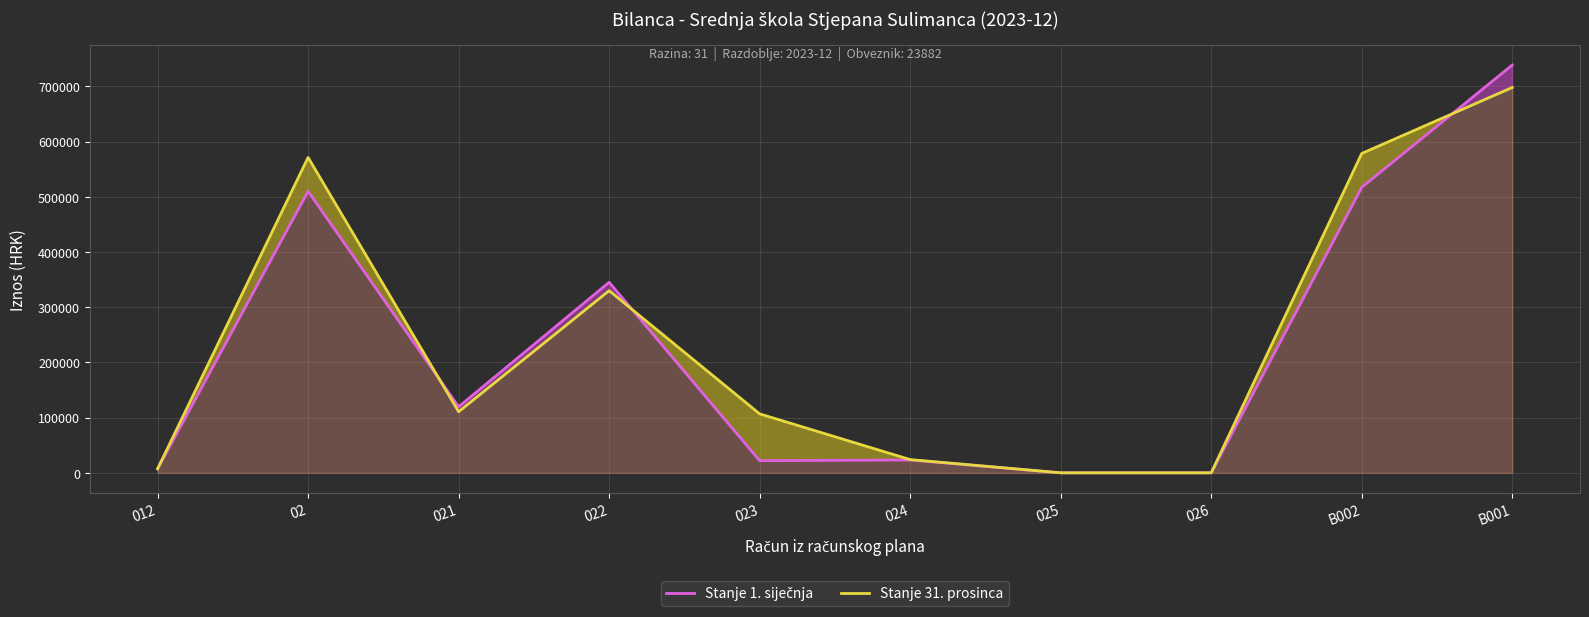

What is the maximum value for Stanje 1. siječnja?

738823.3